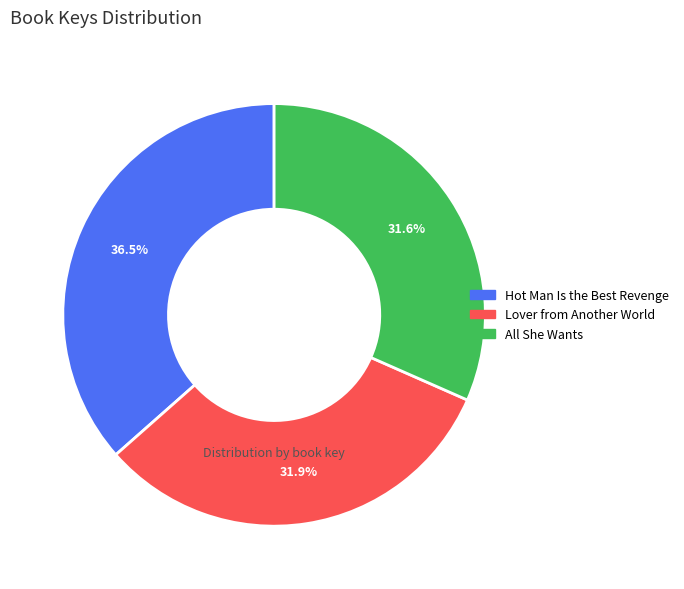

Which category has the biggest portion of the pie?

Hot Man Is the Best Revenge